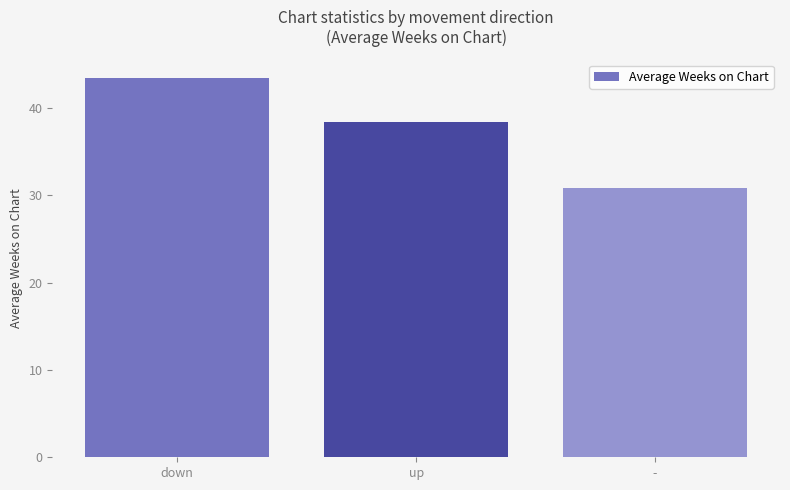

Where does the data first go above 38?

down